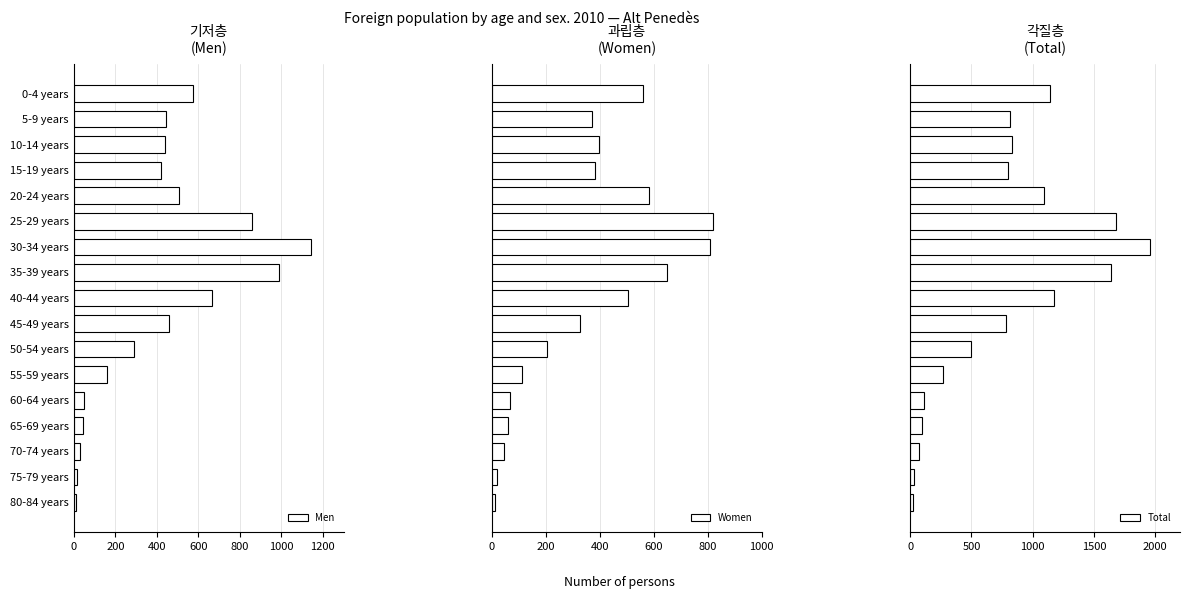

What is the difference between the maximum and minimum values in the Total series?

1931